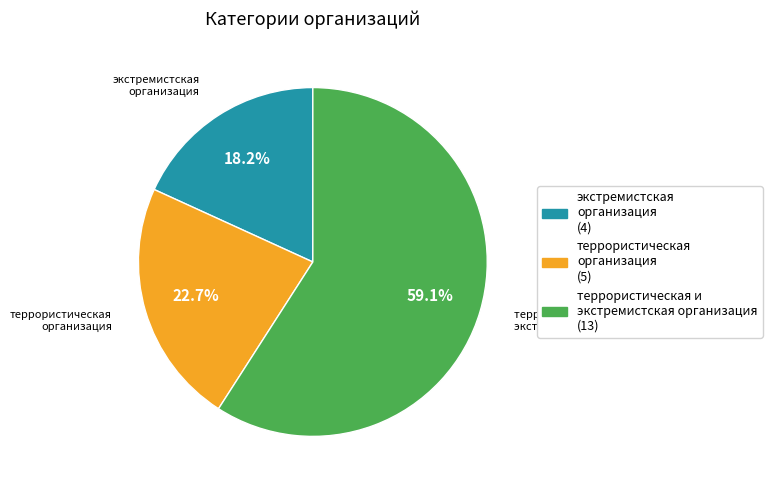

Rank the categories by value from highest to lowest.

террористическая и экстремистская организация, террористическая организация, экстремистская организация